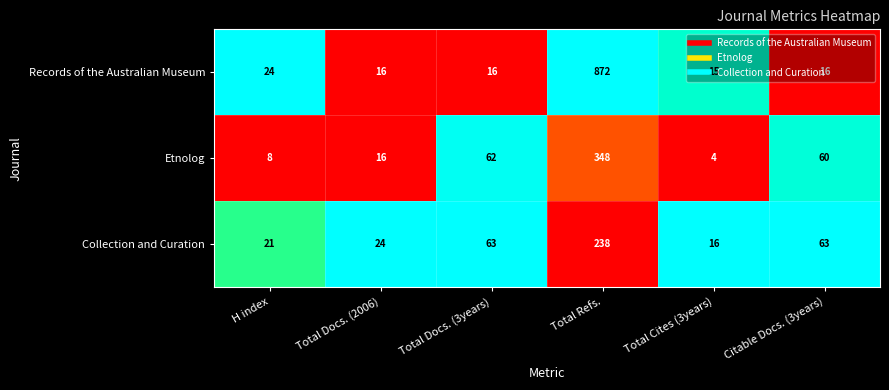

How many series are shown in this chart?

3